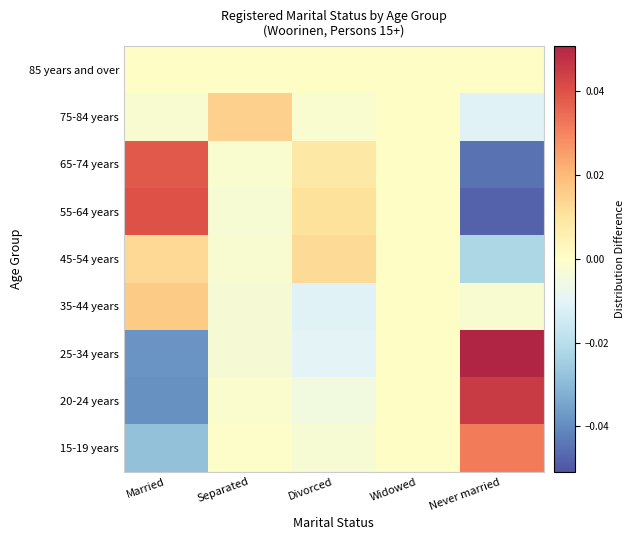

Reading left to right, list all the values displayed in this chart.

15-19 years: Married=-0.0	Separated=-0.0	Divorced=-0.0	Widowed=0.0	Never married=0.0
20-24 years: Married=-0.0	Separated=-0.0	Divorced=-0.0	Widowed=0.0	Never married=0.0
25-34 years: Married=-0.0	Separated=-0.0	Divorced=-0.0	Widowed=0.0	Never married=0.1
35-44 years: Married=0.0	Separated=-0.0	Divorced=-0.0	Widowed=0.0	Never married=-0.0
45-54 years: Married=0.0	Separated=-0.0	Divorced=0.0	Widowed=0.0	Never married=-0.0
55-64 years: Married=0.0	Separated=-0.0	Divorced=0.0	Widowed=0.0	Never married=-0.0
65-74 years: Married=0.0	Separated=-0.0	Divorced=0.0	Widowed=0.0	Never married=-0.0
75-84 years: Married=-0.0	Separated=0.0	Divorced=-0.0	Widowed=0.0	Never married=-0.0
85 years and over: Married=0.0	Separated=0.0	Divorced=0.0	Widowed=0.0	Never married=0.0